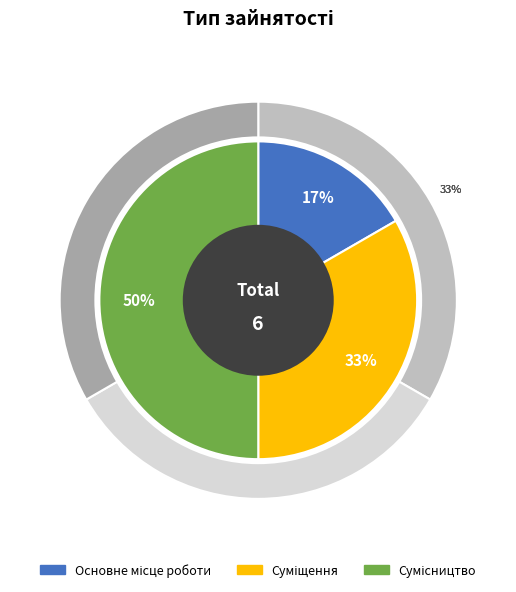

Is it true that Сумісництво is 38% of the pie?

False